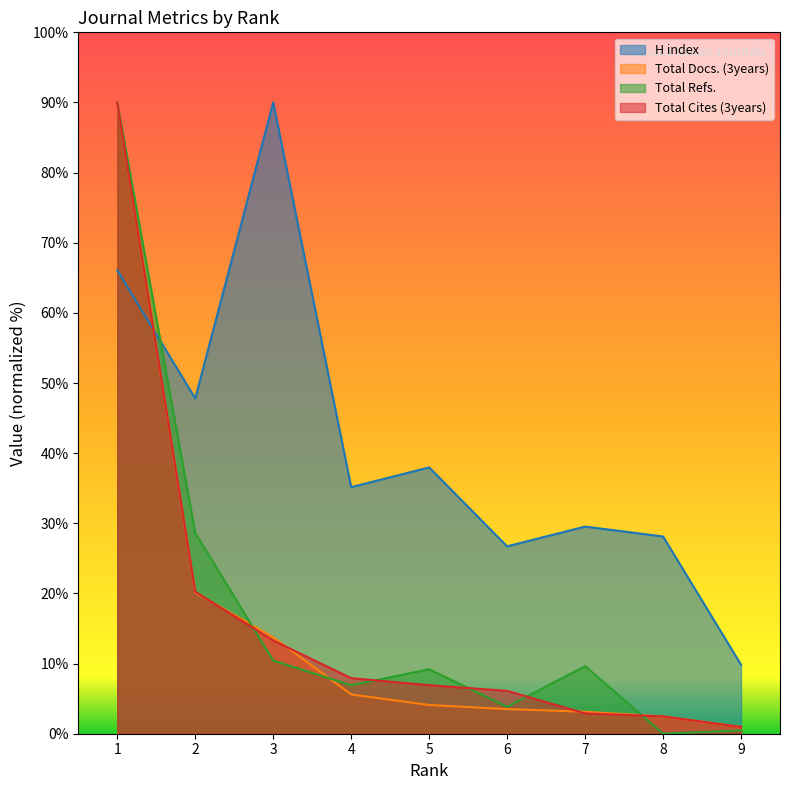

What is the maximum value for H index?

90.0